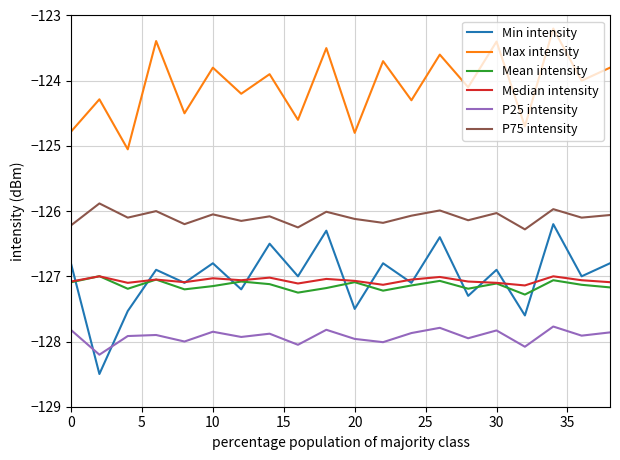

How many times do Min intensity and P25 intensity cross each other?

2